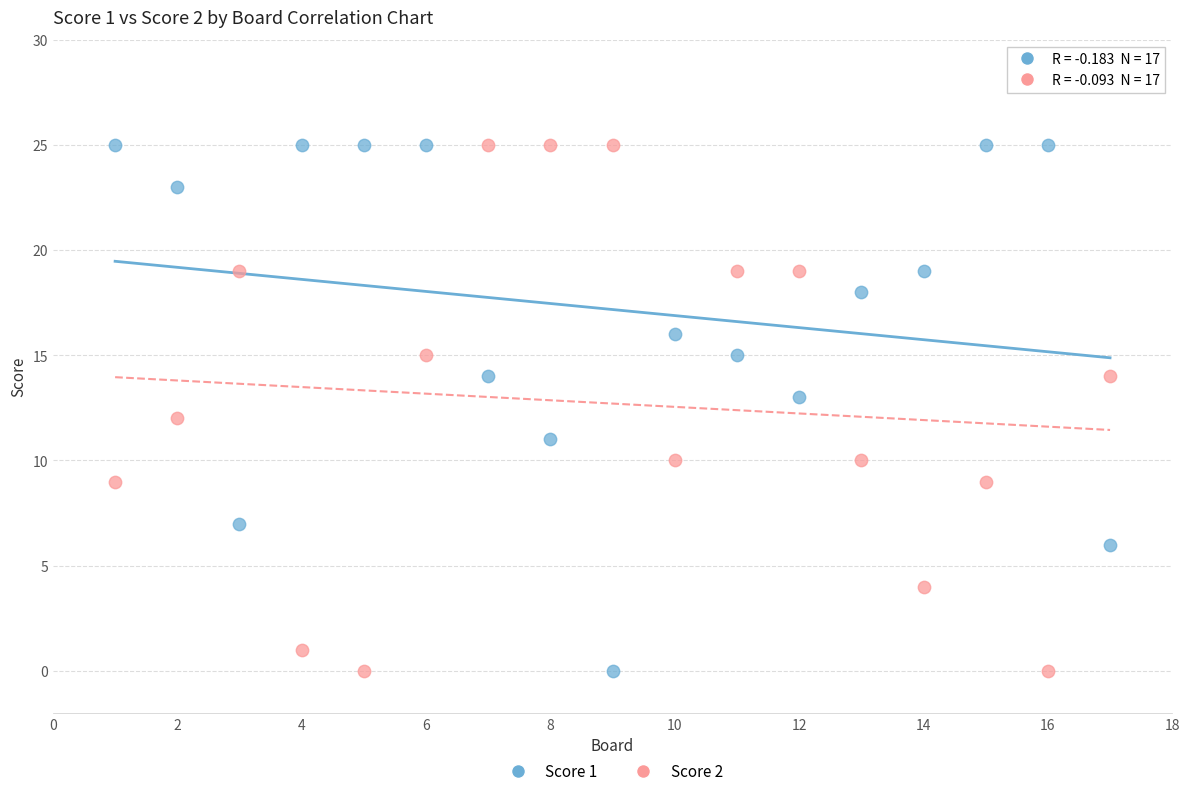

What is the X range (max minus min) for the scatter plot?

16